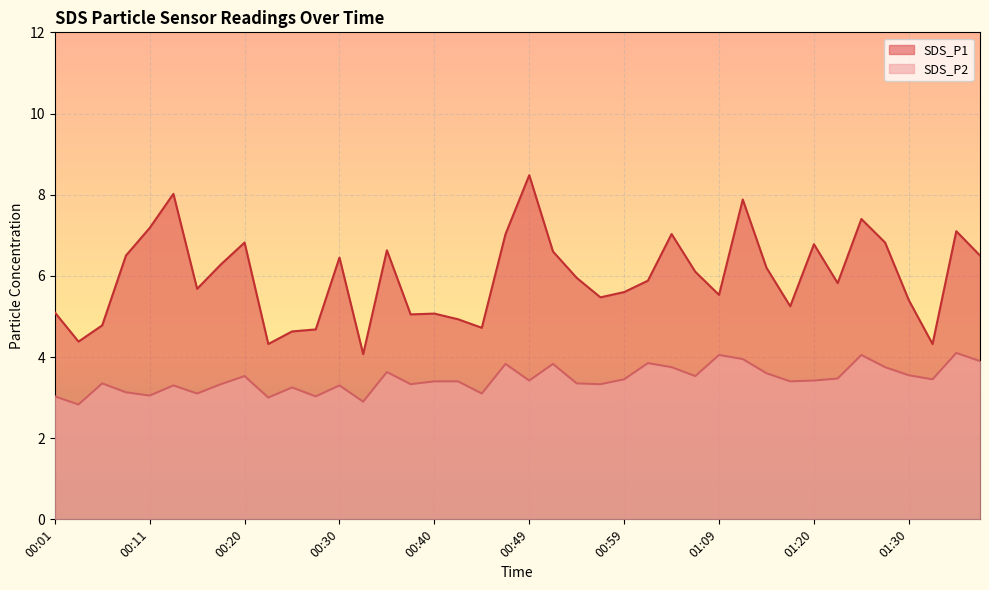

Is it true that SDS_P1 equals 6.1 at 01:06?

True